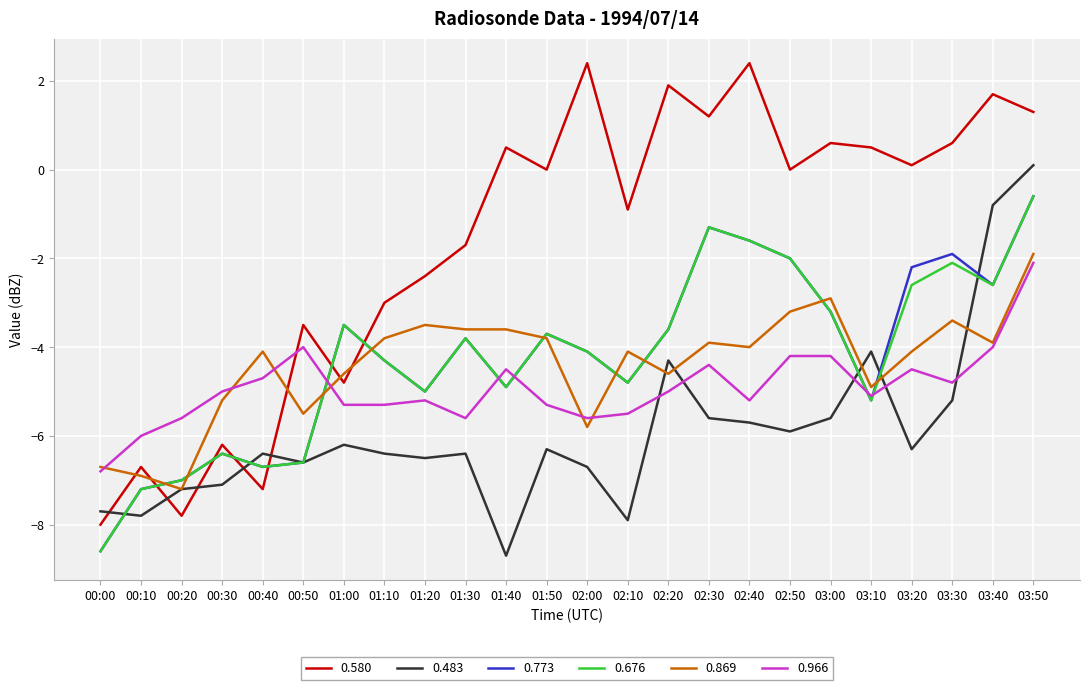

Where does the 0.869 series first go above -4?

01:10